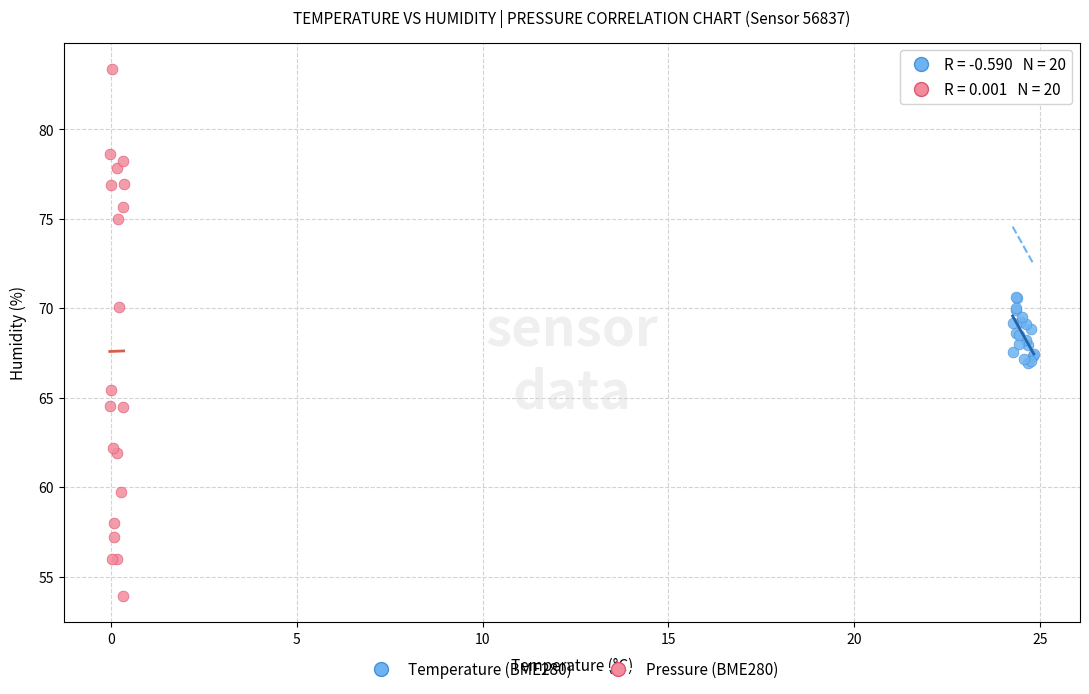

Which series reaches the minimum Y coordinate?

Pressure (BME280)